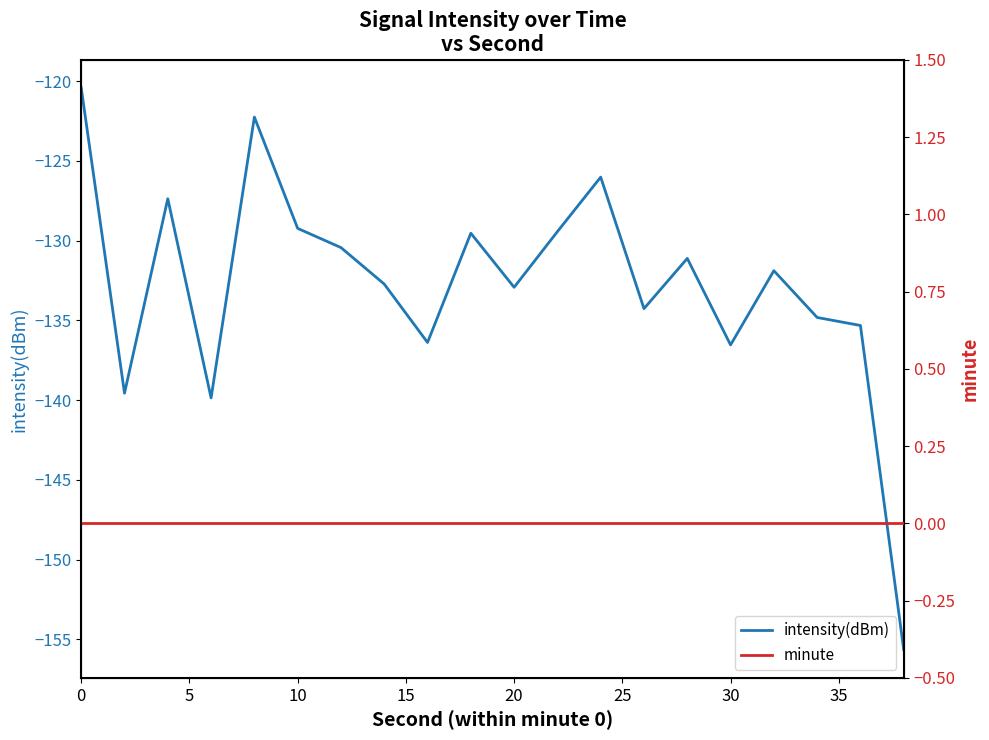

What is the minimum value shown in the chart?

-155.7